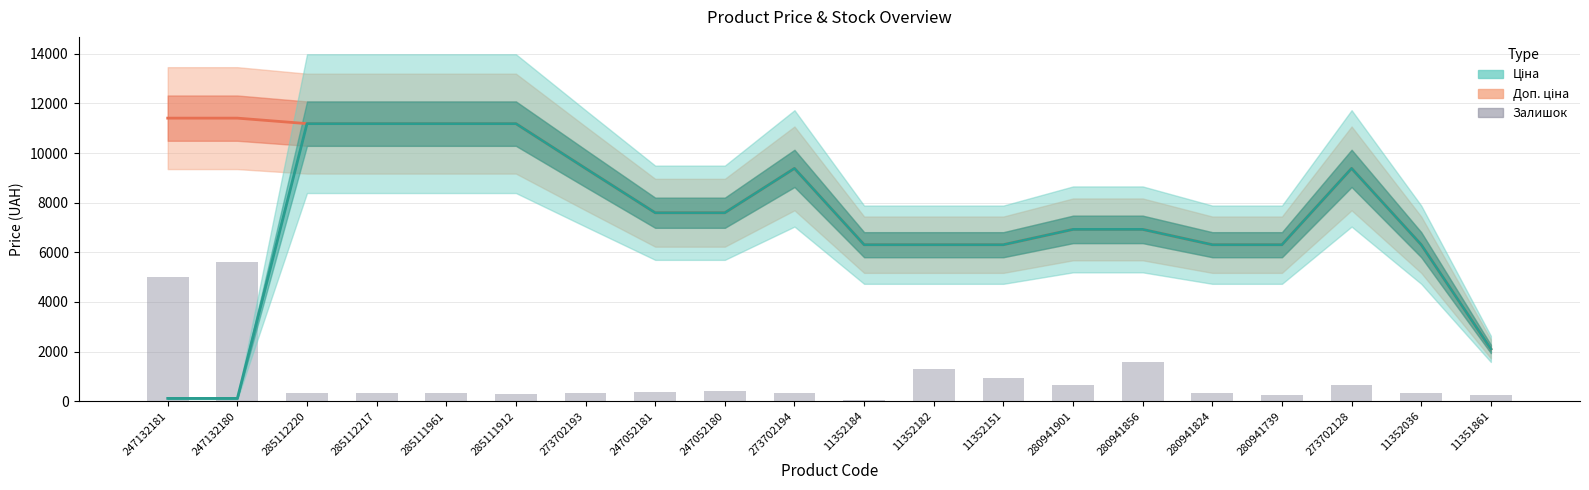

Is the value of Залишок at 273702194 greater than the value of Доп. ціна at 11351861?

No